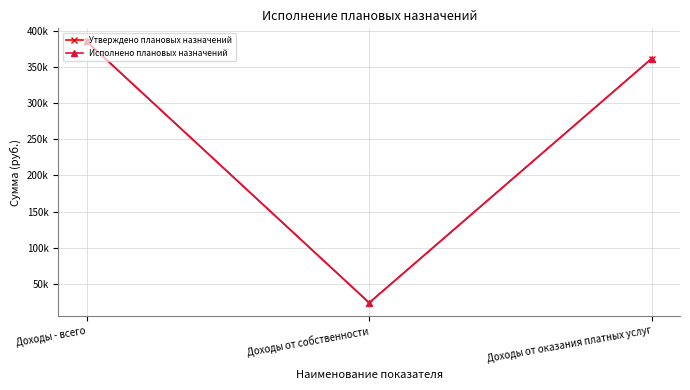

Reading left to right, extract all data points from this chart.

Утверждено плановых назначений: Доходы - всего=385427.4	Доходы от собственности=23685.8	Доходы от оказания платных услуг=361741.6
Исполнено плановых назначений: Доходы - всего=385427.4	Доходы от собственности=23685.8	Доходы от оказания платных услуг=361741.6